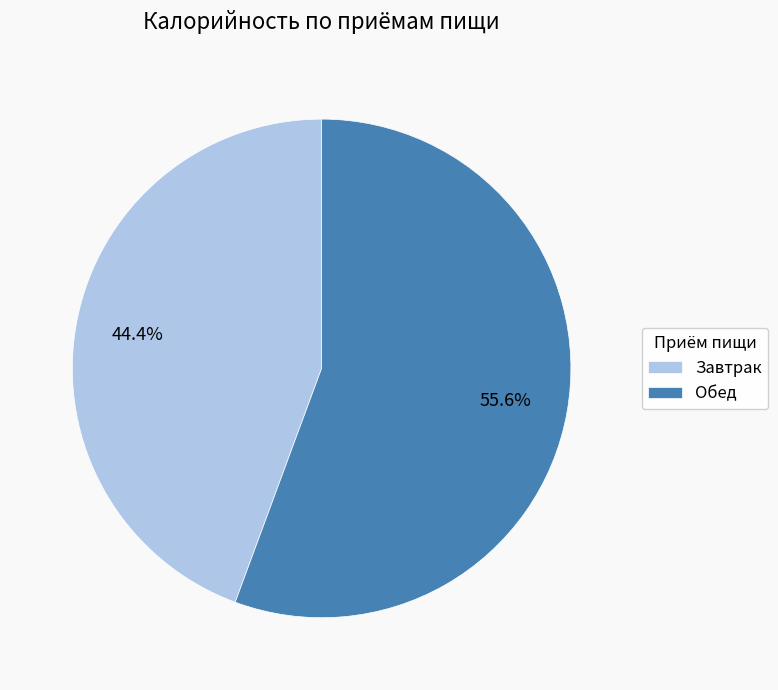

To the nearest percent, what portion does Обед represent?

56%